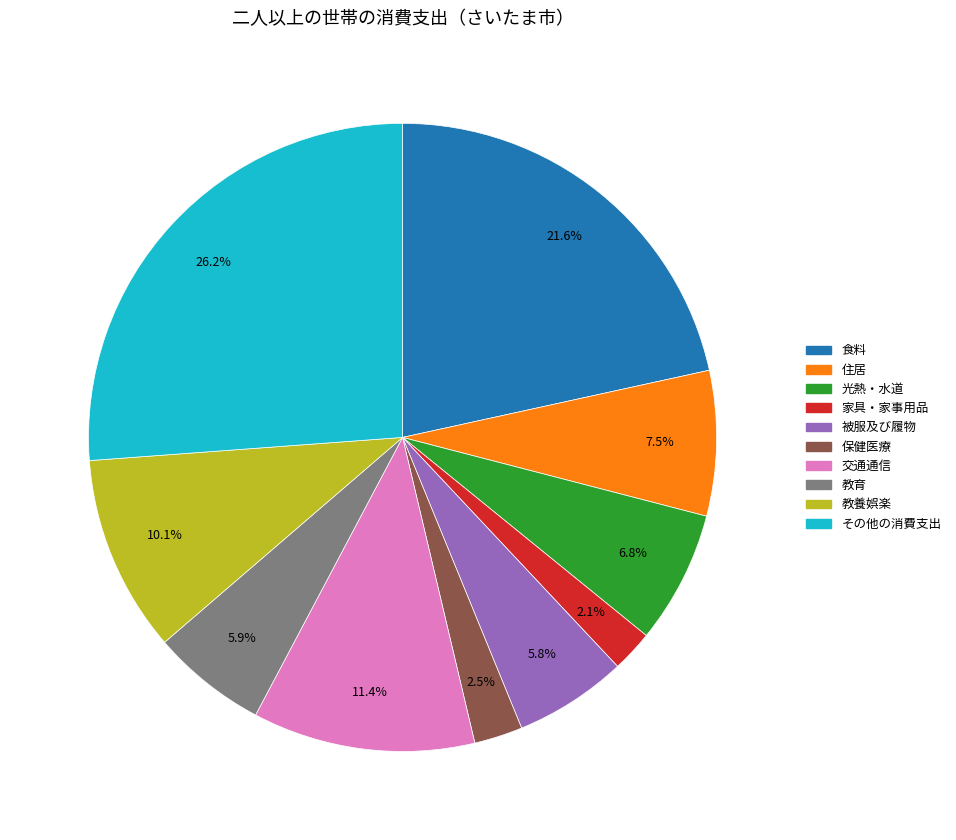

Which slice is the largest?

その他の消費支出